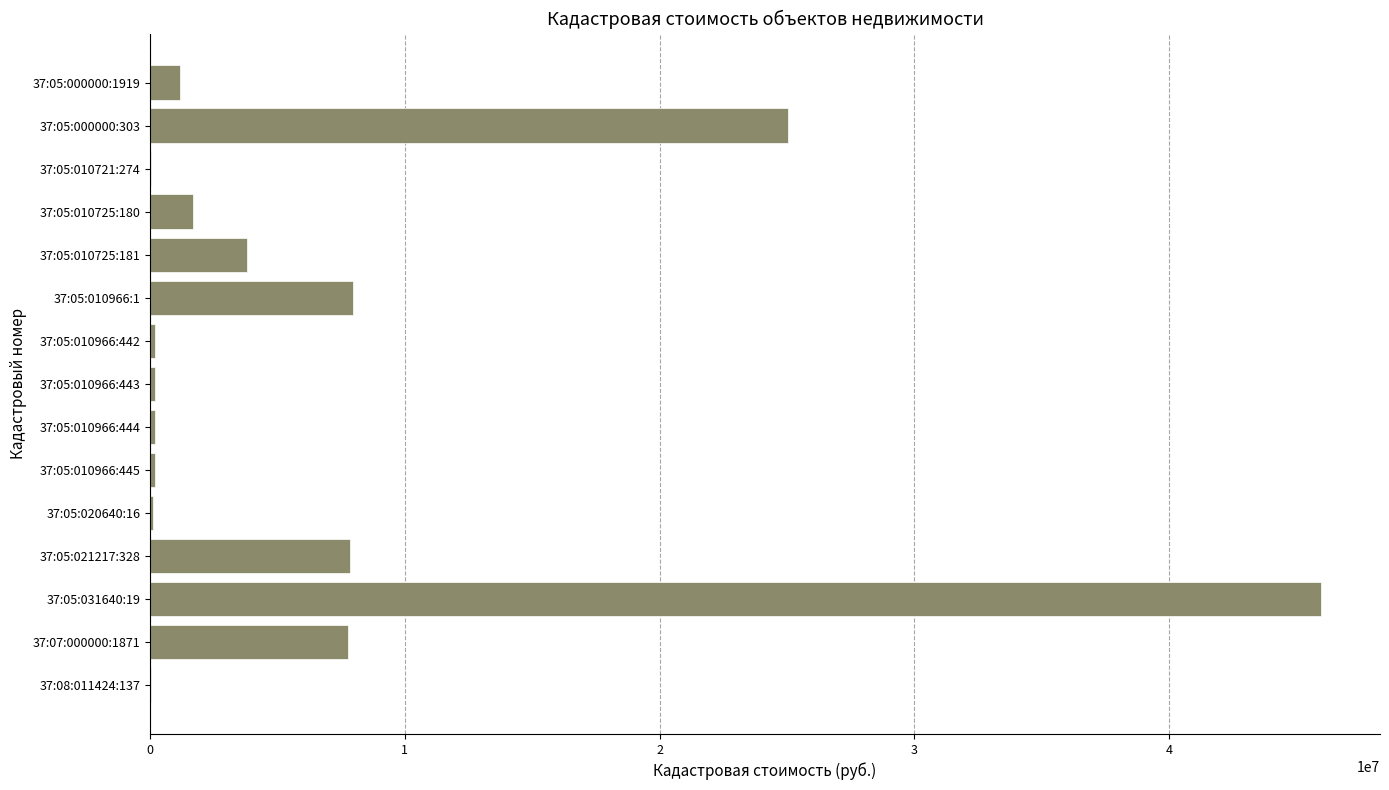

What is the greatest value displayed?

45984644.9